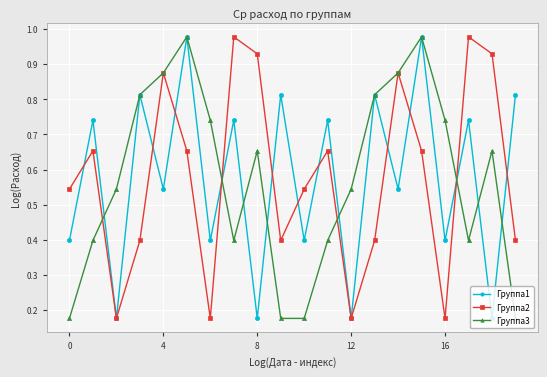

At how many categories does at least one series exceed 0?

20